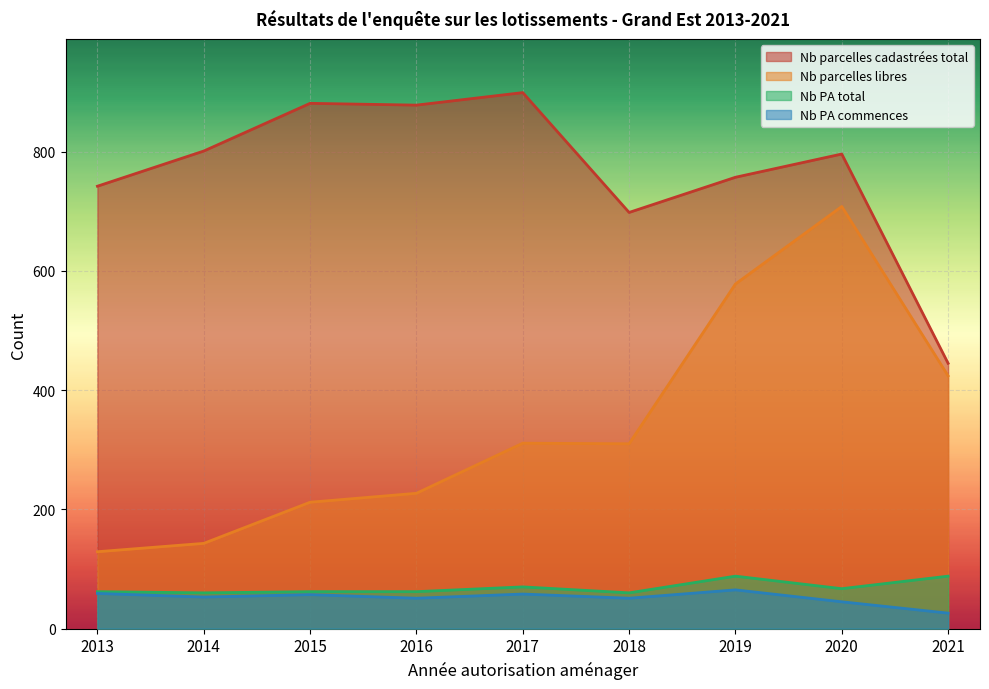

What is the approximate value of Nb PA commences at 2016, to the nearest 5?

50